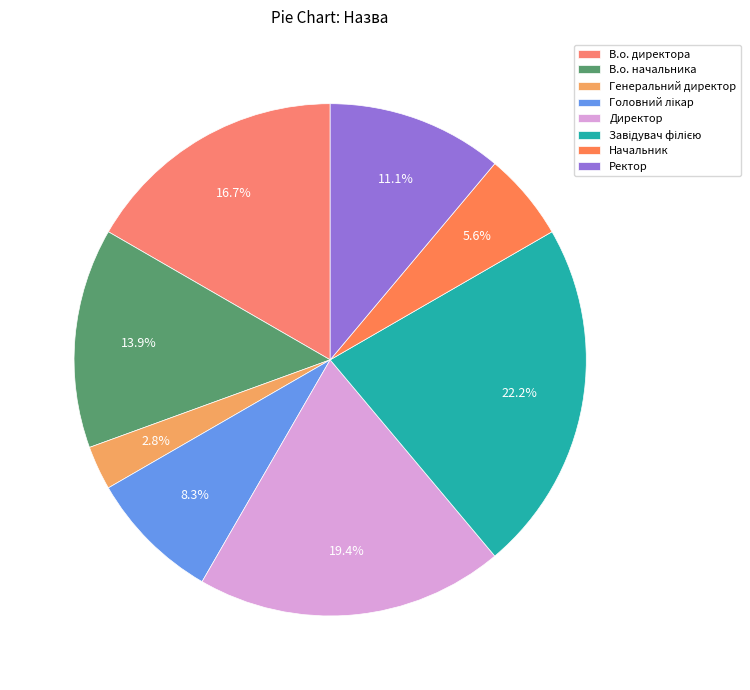

Rank the categories by value from lowest to highest.

Генеральний директор, Начальник, Головний лікар, Ректор, В.о. начальника, В.о. директора, Директор, Завідувач філією